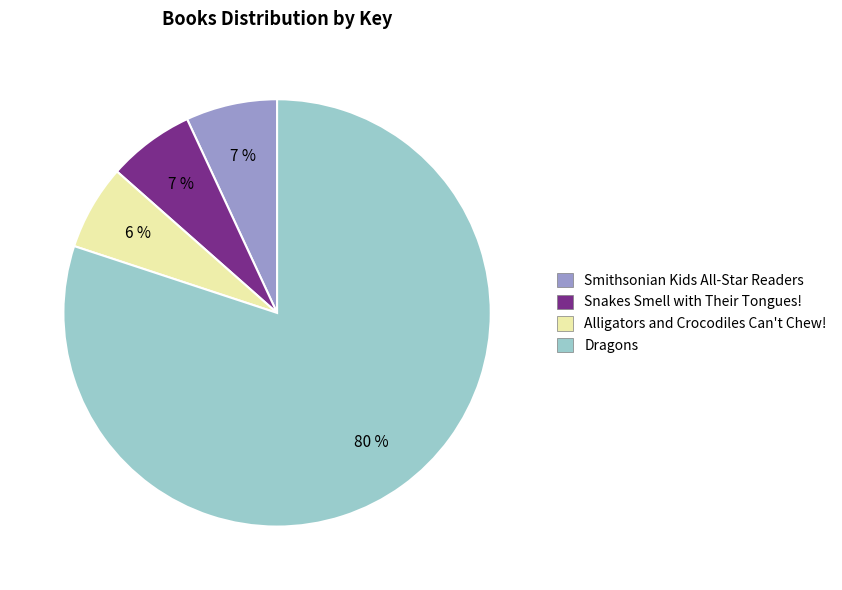

Which slice is the largest?

Dragons